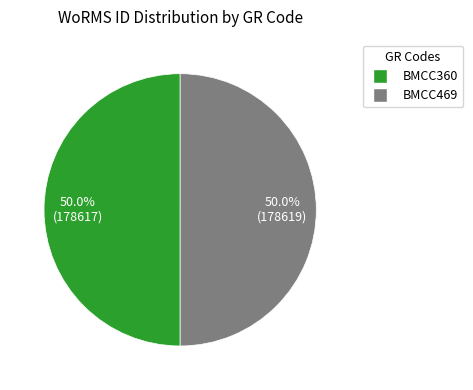

How many slices are in this pie chart?

2